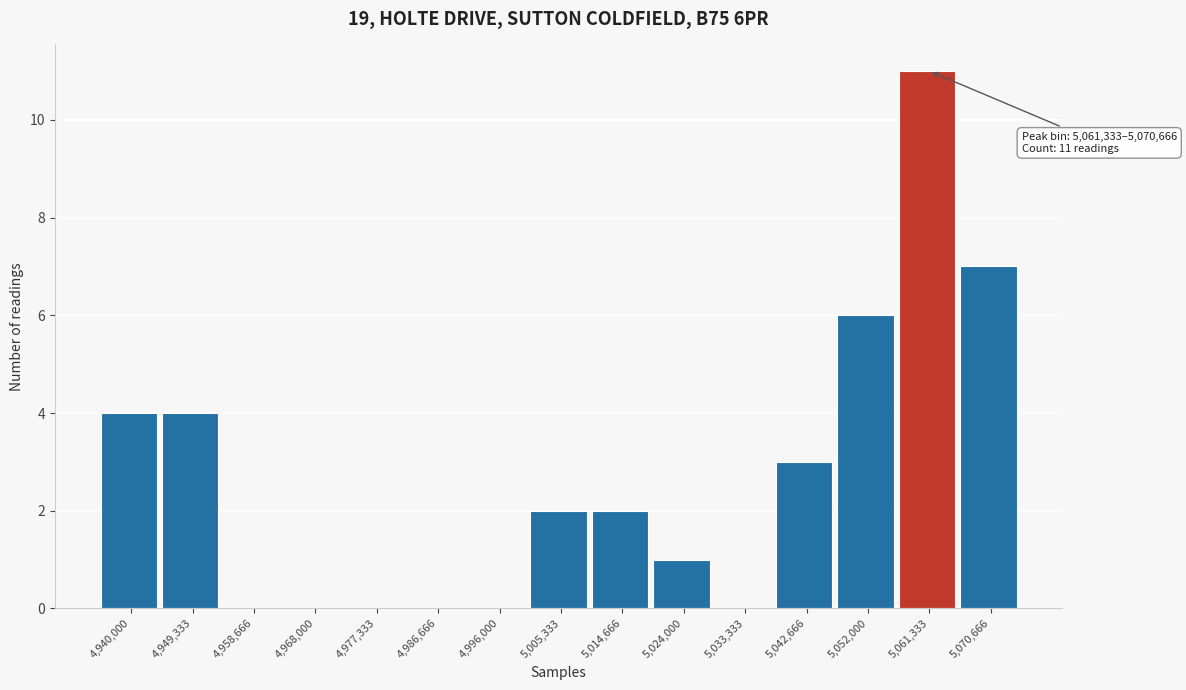

Reading right to left, list all the values displayed in this chart.

5,070,666=7	5,061,333=11	5,052,000=6	5,042,666=3	5,033,333=0	5,024,000=1	5,014,666=2	5,005,333=2	4,996,000=0	4,986,666=0	4,977,333=0	4,968,000=0	4,958,666=0	4,949,333=4	4,940,000=4